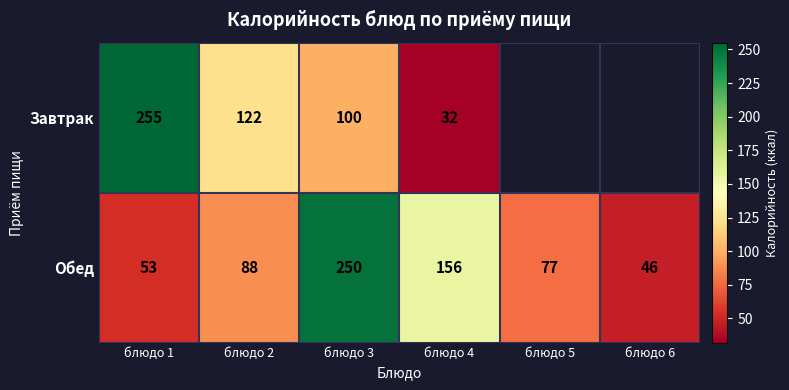

At блюдо 4, list the series in order from smallest to largest.

Завтрак, Обед